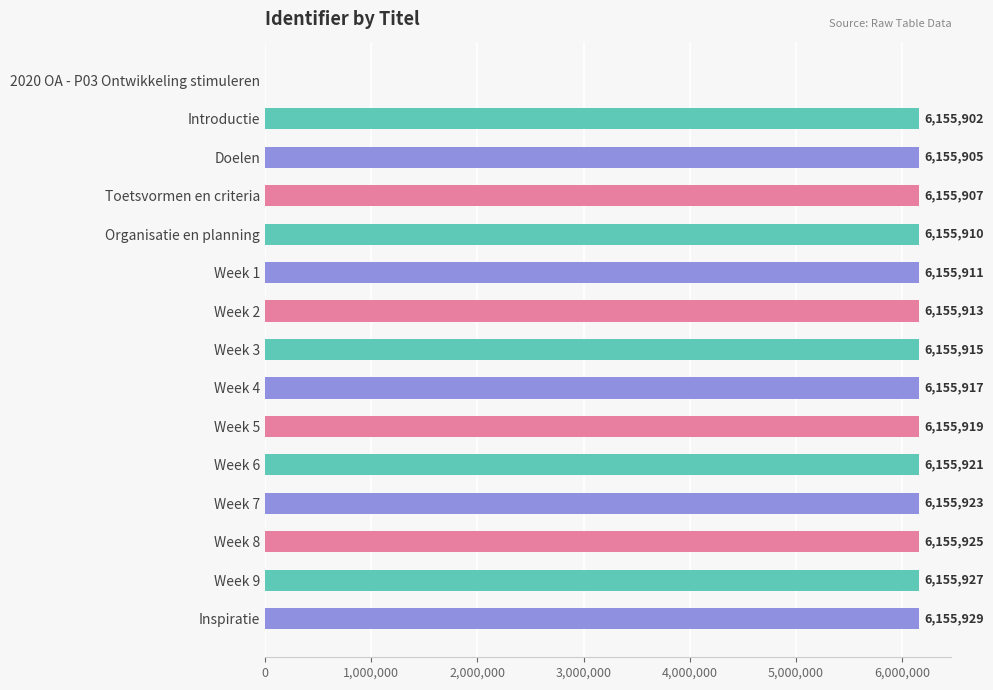

What is the maximum value shown in the chart?

6155929